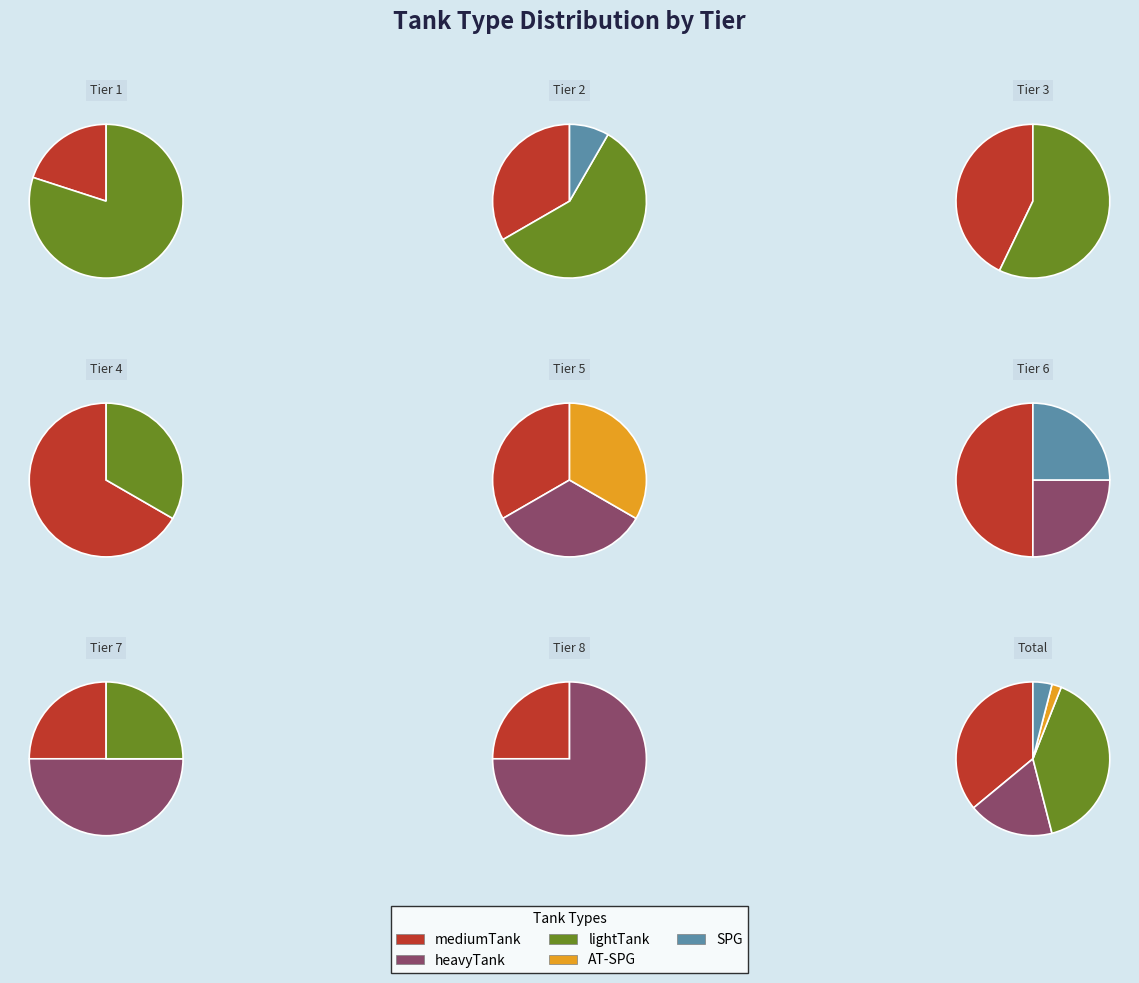

To the nearest percent, what percentage of the pie is heavyTank?

18%